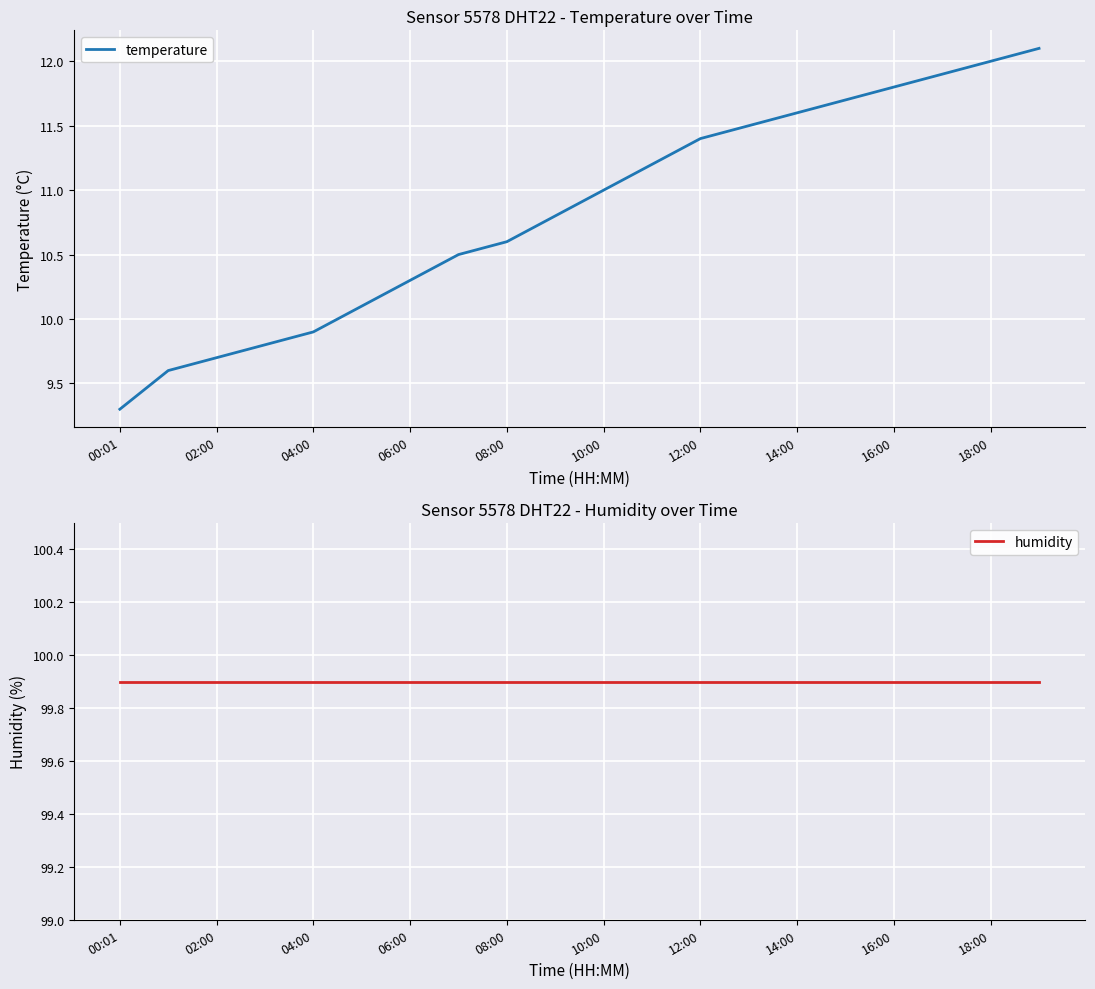

The value of temperature at 04:00 is 9.9. True or false?

True